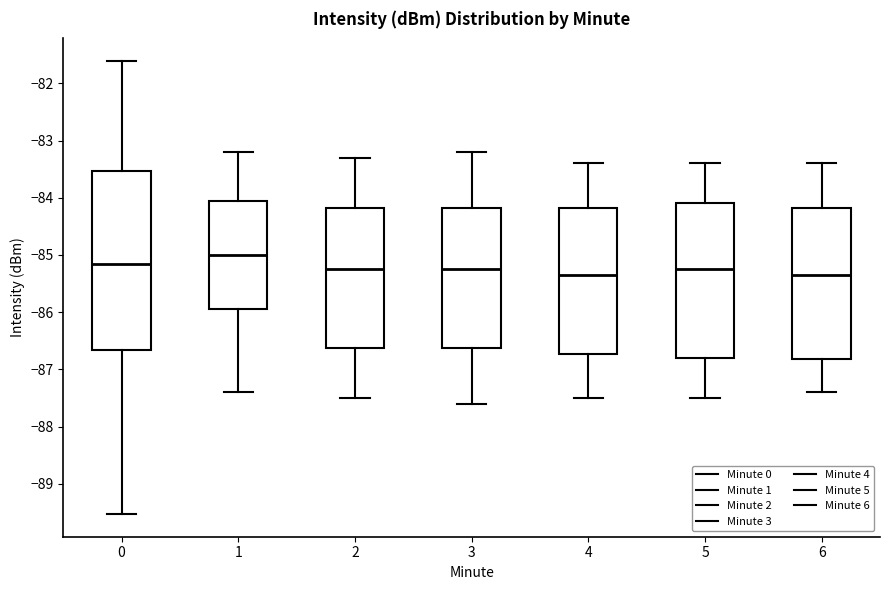

Comparing the boxes themselves (not the whiskers), which one is the tallest?

0